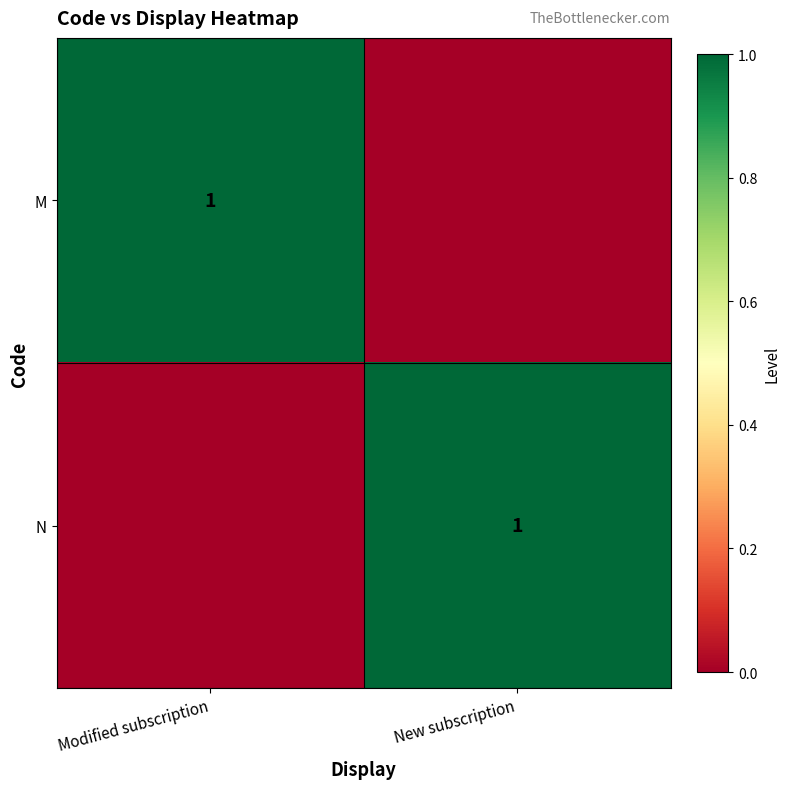

True or false: M has a value of 1 at Modified subscription.

True